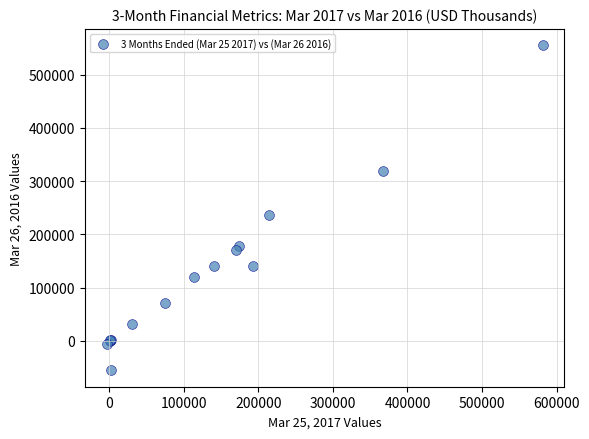

What Y value in the scatter plot is closest to 249916?

236411